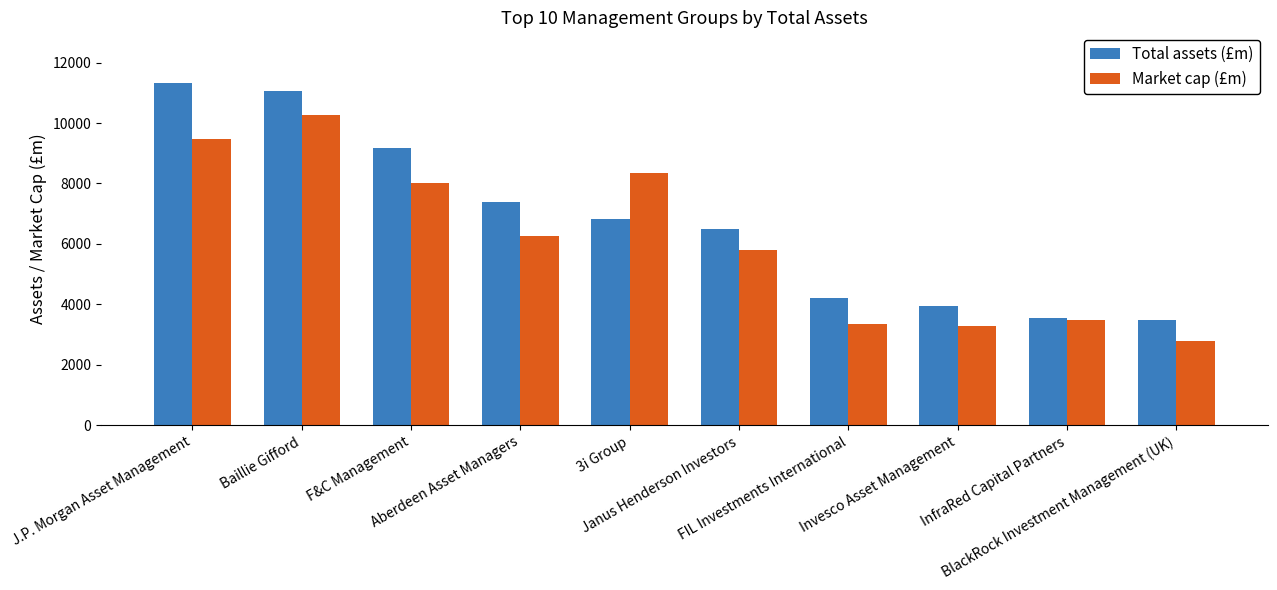

Which series has the largest total across all categories?

Total assets (£m)